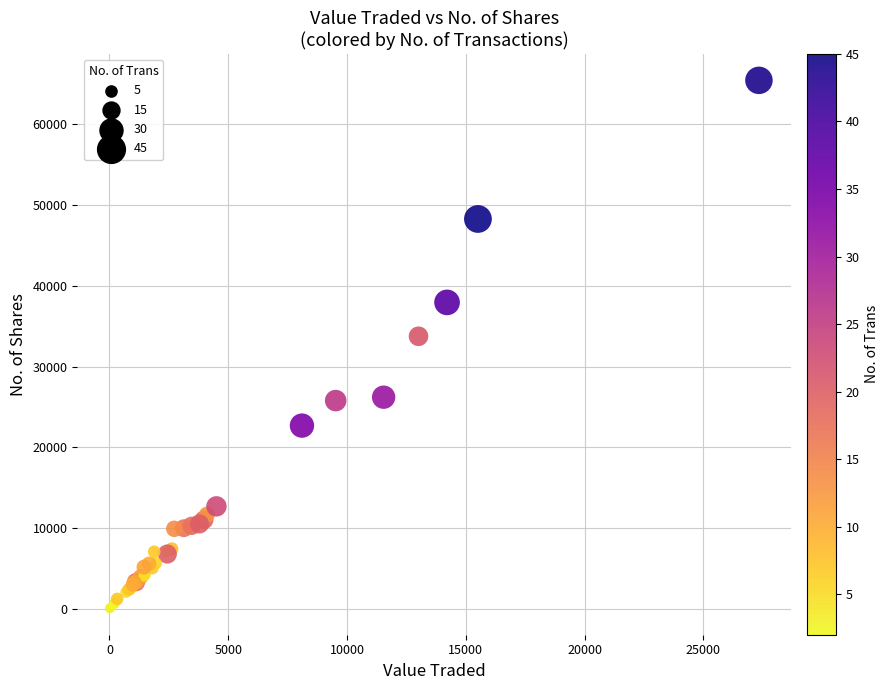

What Y value in the scatter plot is closest to 32749?

33750